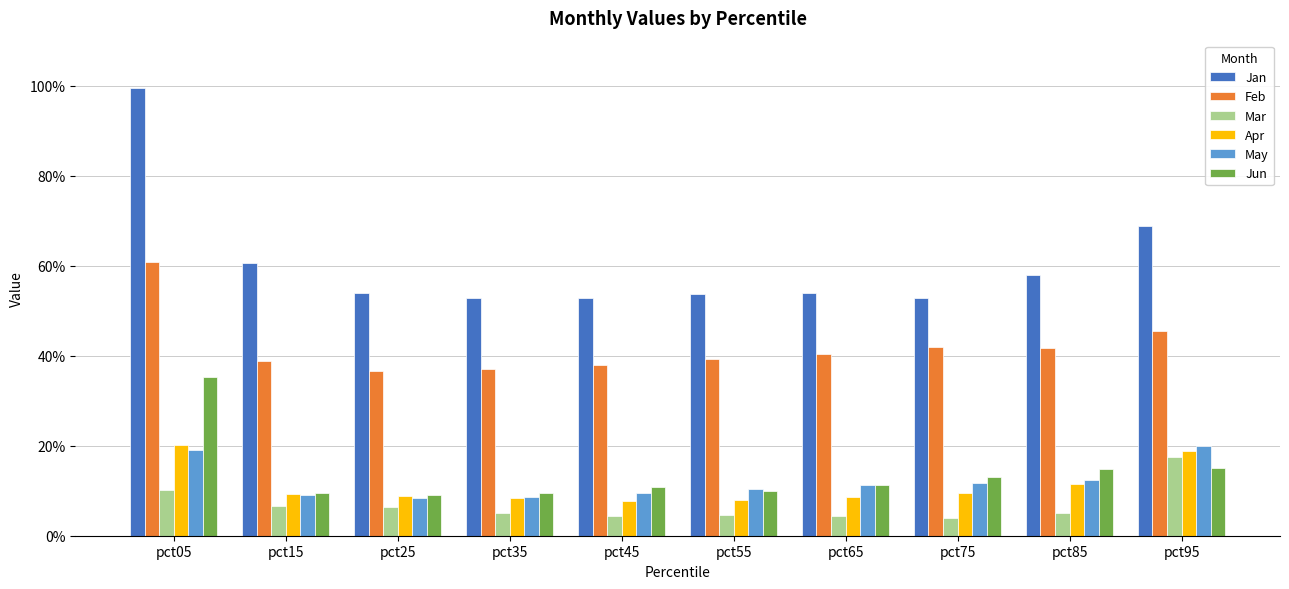

The Apr series shows 0.1 at pct25. True or false?

False